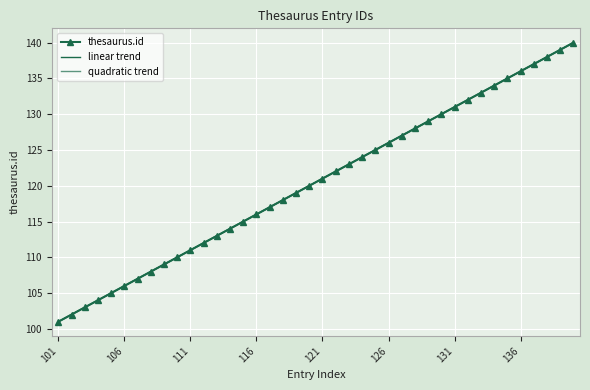

What is the difference between the second highest and second lowest values in the thesaurus.id series?

37.0